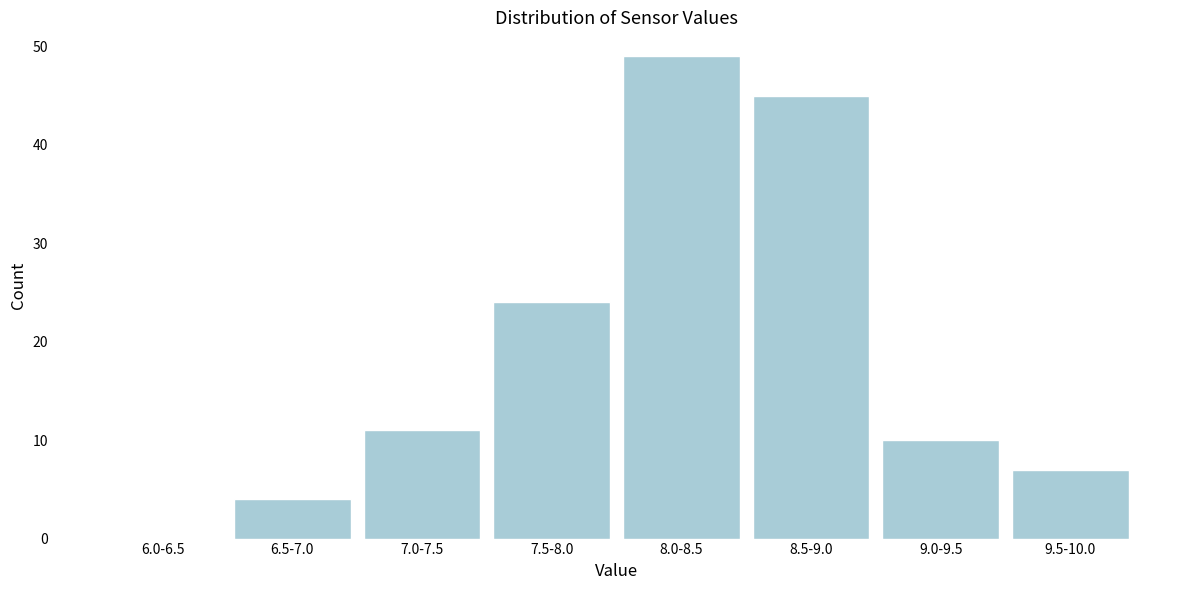

Reading left to right, extract all data points from this chart.

6.0-6.5=0	6.5-7.0=4	7.0-7.5=11	7.5-8.0=24	8.0-8.5=49	8.5-9.0=45	9.0-9.5=10	9.5-10.0=7